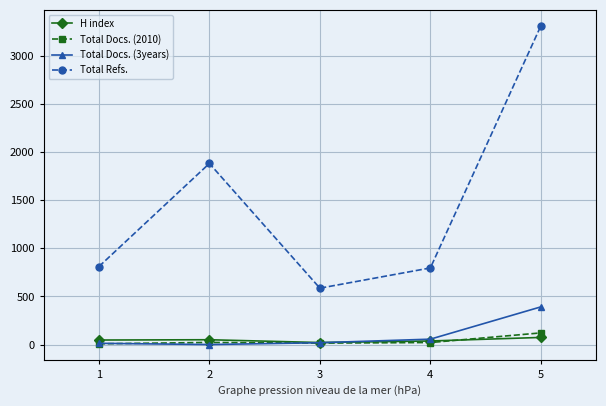

What is the maximum value for Total Refs.?

3308